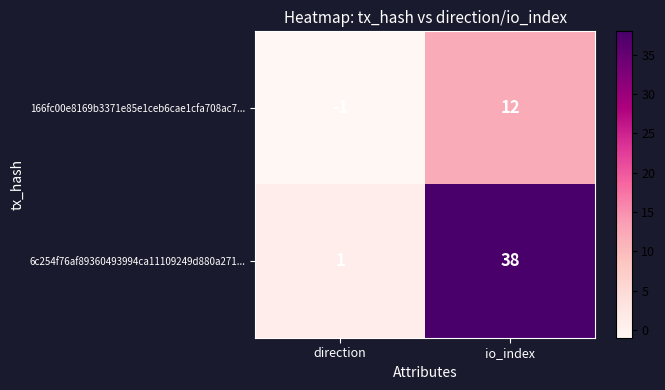

What is the sum of all 166fc00e8169b3371e85e1ceb6cae1cfa708ac7... values?

11